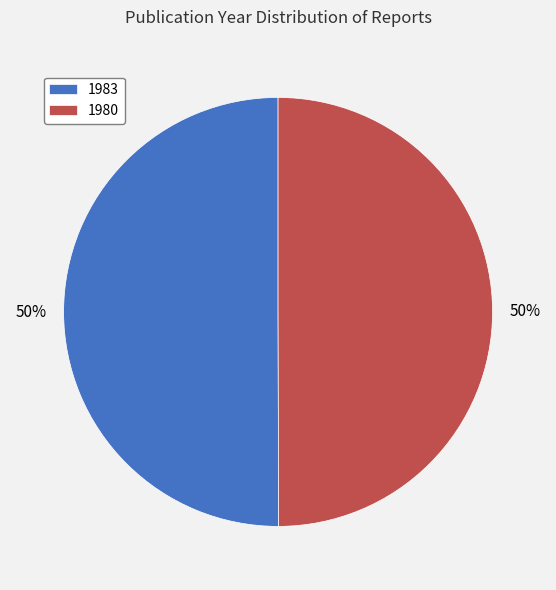

True or false: 1980 accounts for 50% of the total.

True